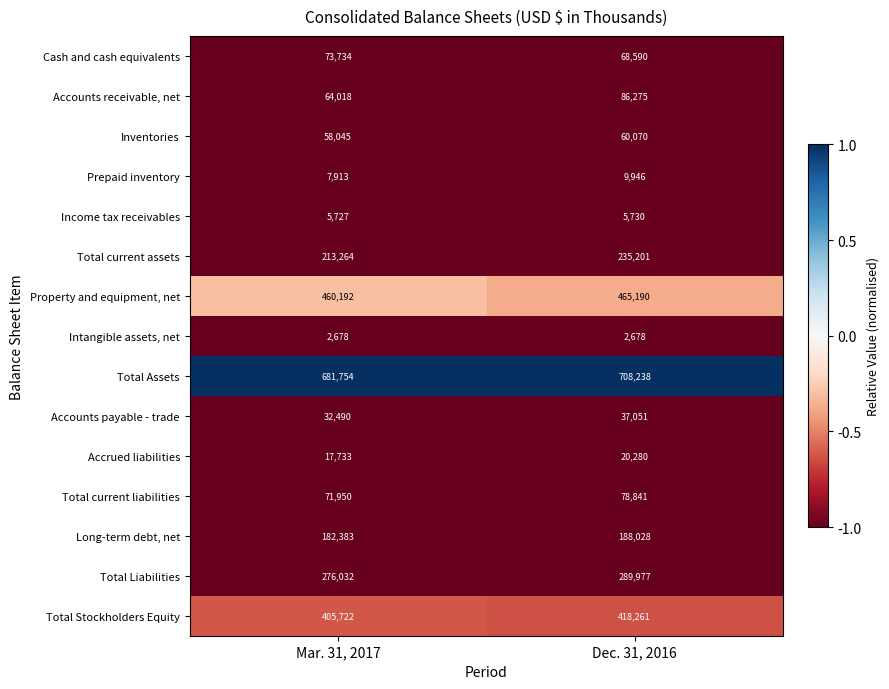

Which label corresponds to the largest value in the chart?

Dec. 31, 2016